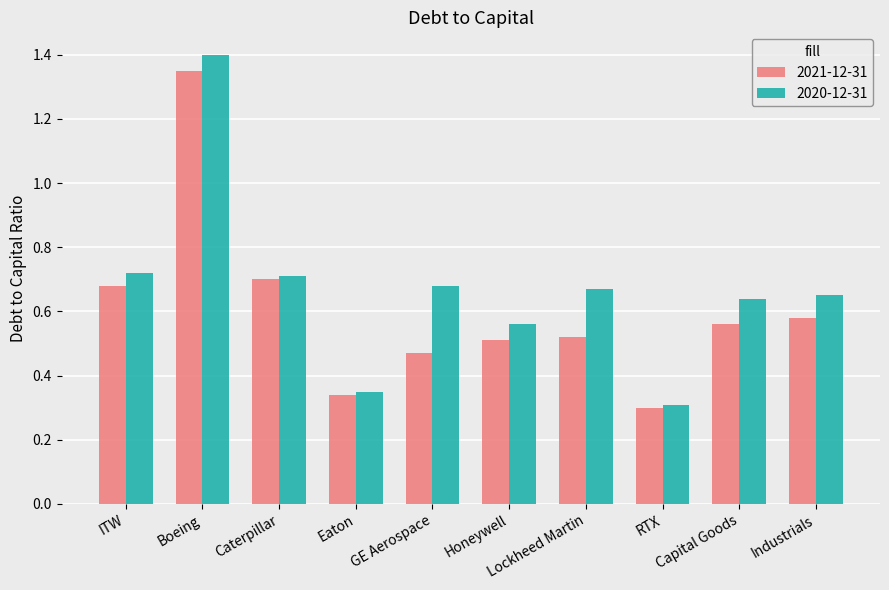

What is the label of the 8th bar from the right?

Caterpillar